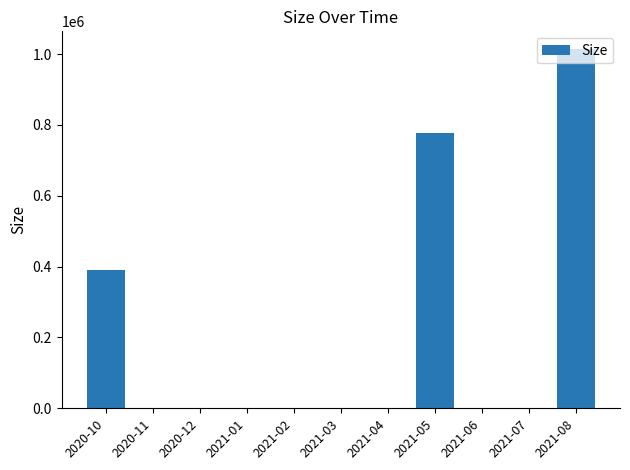

What is the average value?

198284